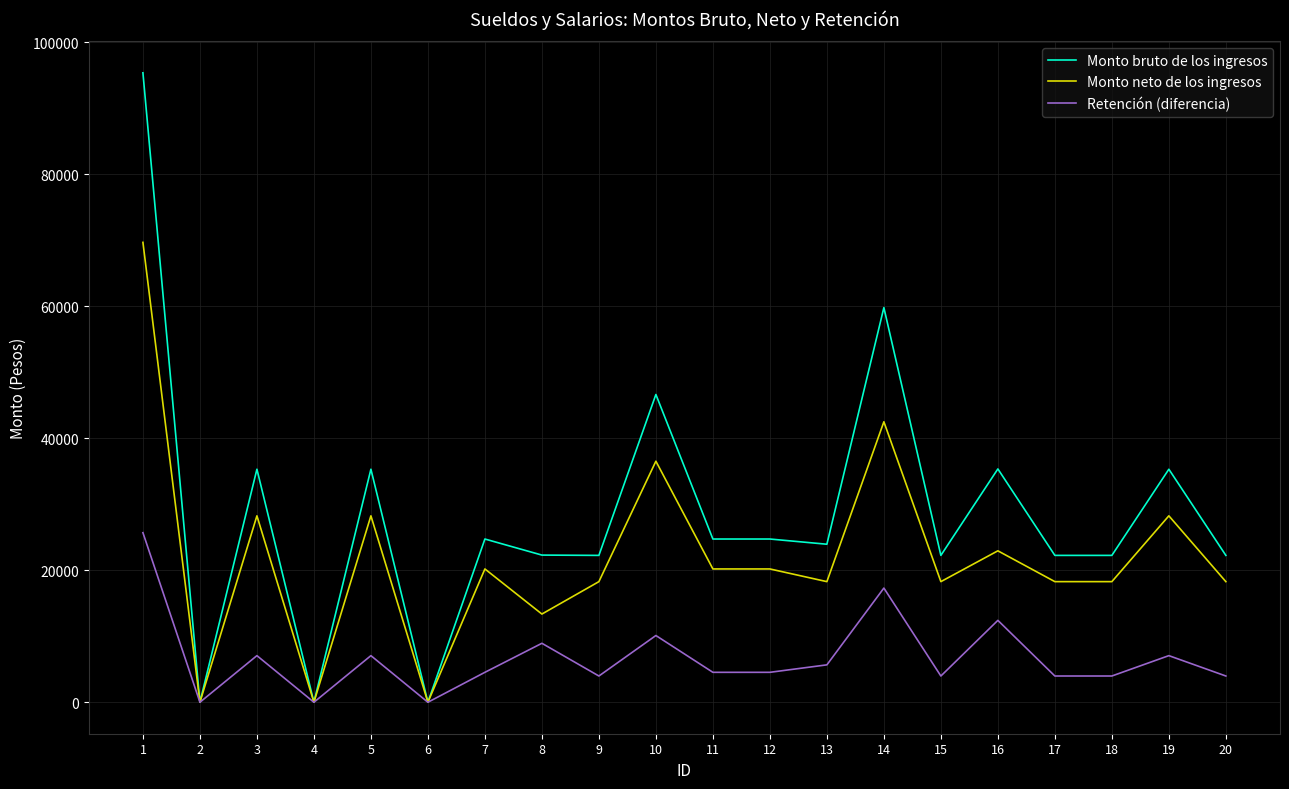

Which series has the widest spread of values?

Monto bruto de los ingresos